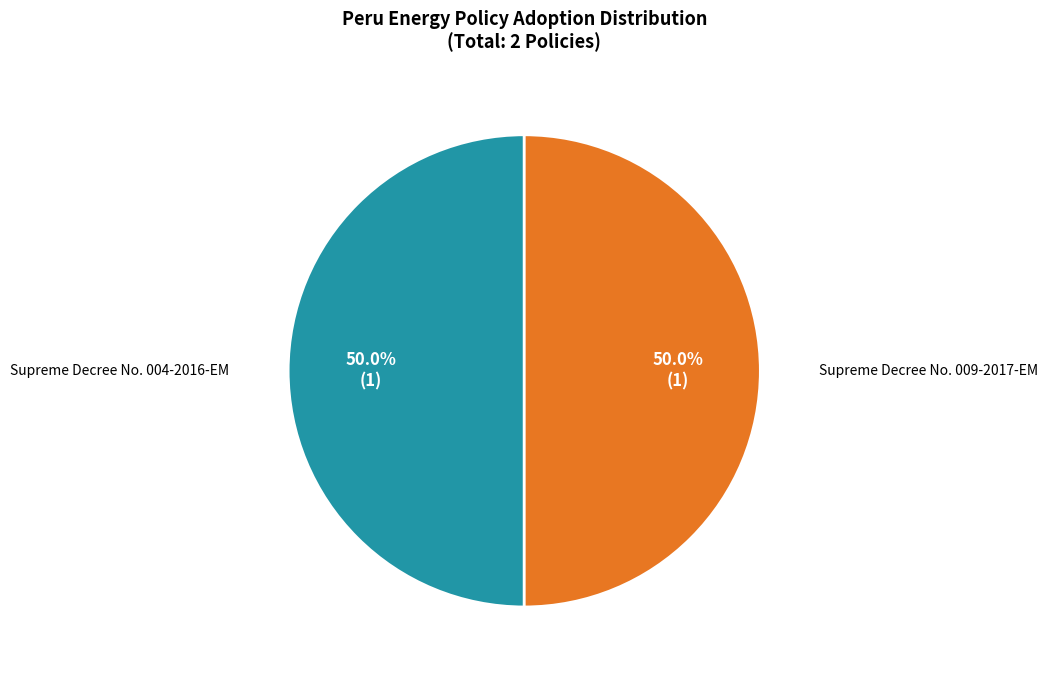

Combined, what portion of the pie is Supreme Decree No. 004-2016-EM and Supreme Decree No. 009-2017-EM?

100.0%